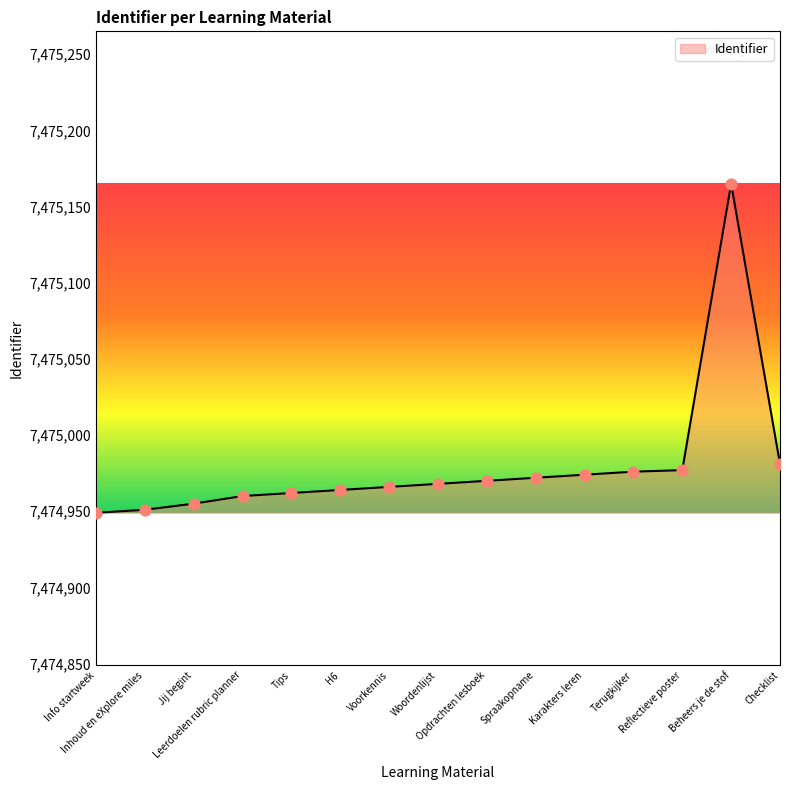

Which has a higher value, Tips or Info startweek?

Tips